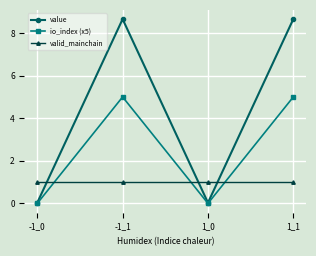

What is the label of the 3rd point from the right?

-1_1